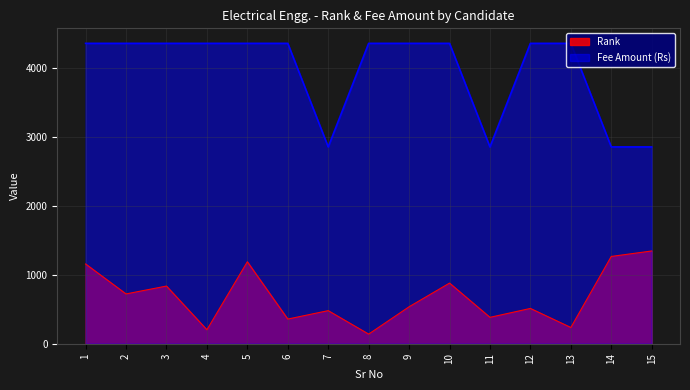

What is the highest value of the Fee Amount (Rs) series?

4350